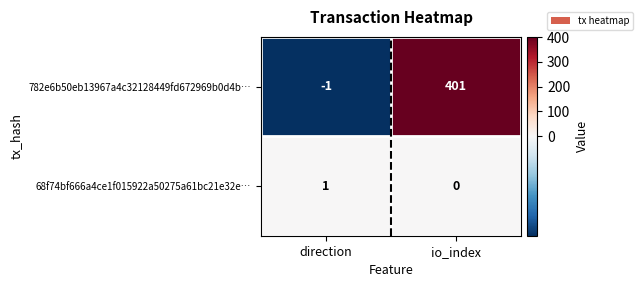

Which series has the widest spread of values?

782e6b50eb13967a4c32128449fd672969b0d4b…